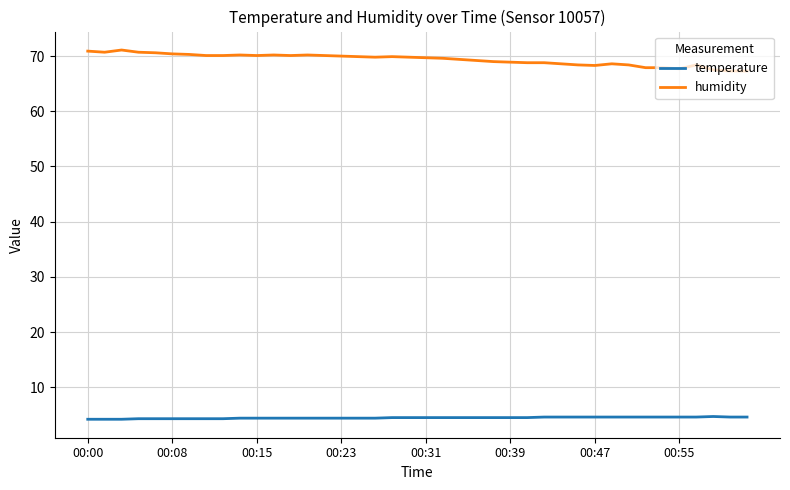

What is the smallest value displayed?

4.2